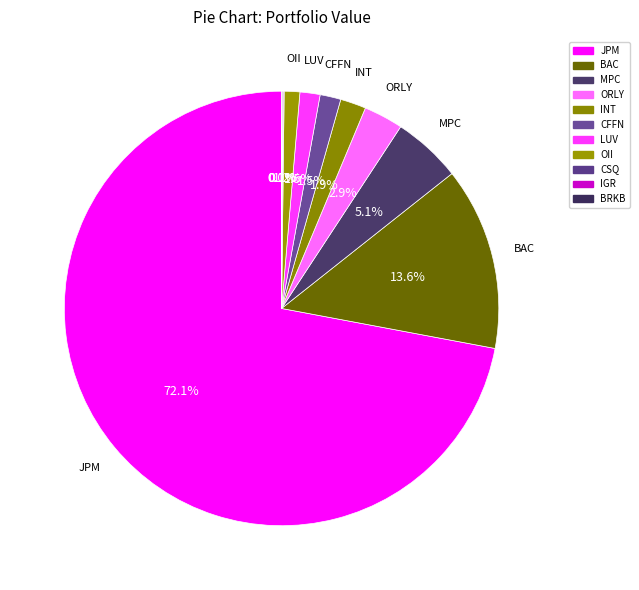

How many slices are in this pie chart?

11